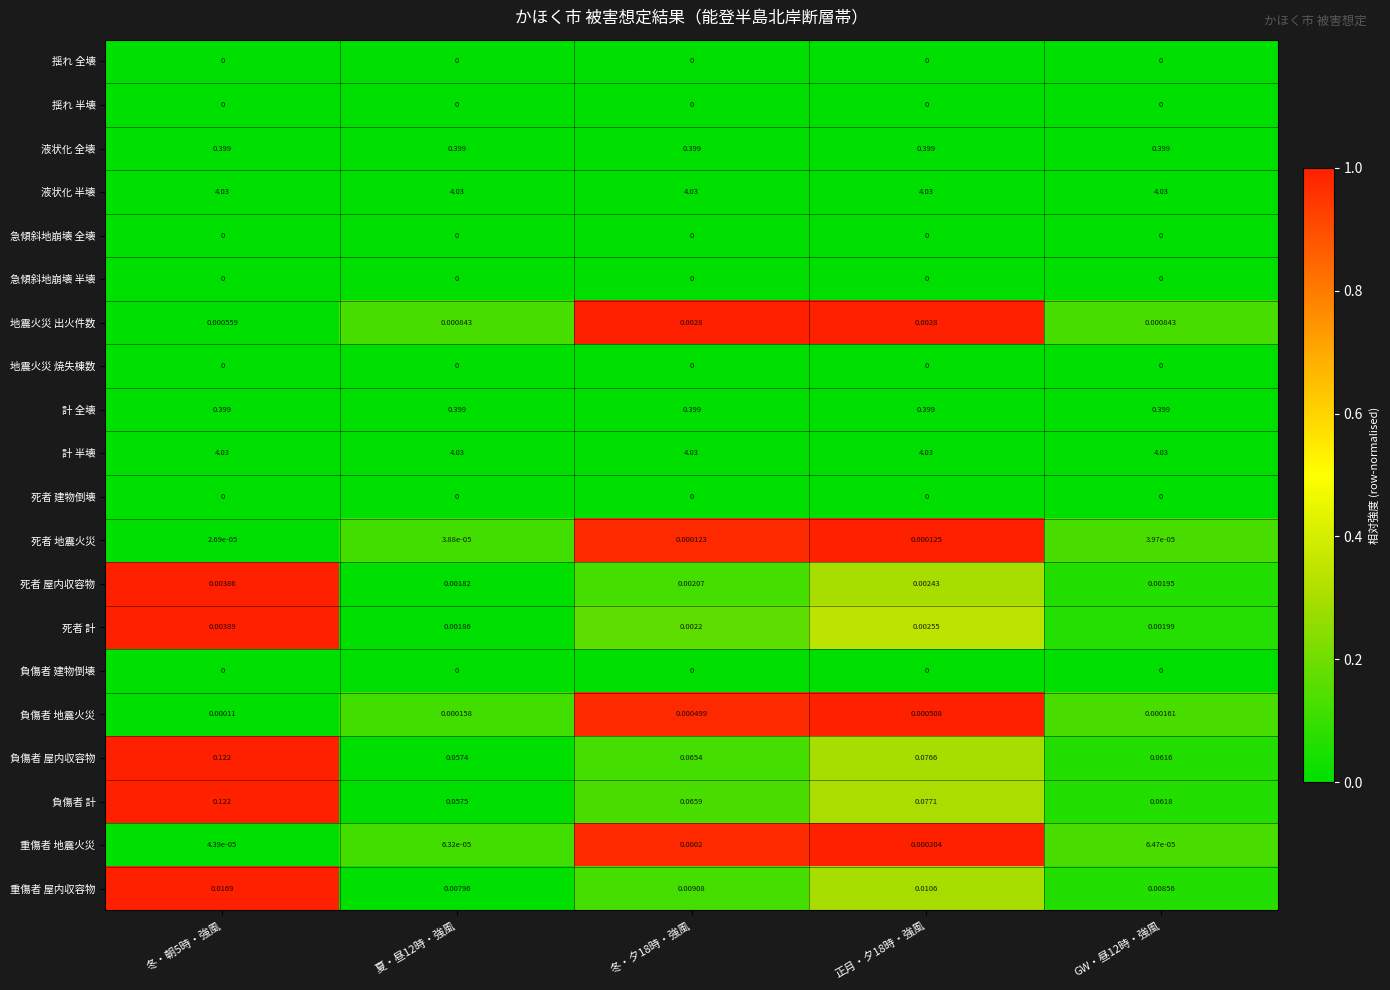

Which series changed the most between 正月・夕18時・強風 and GW・昼12時・強風?

負傷者 計